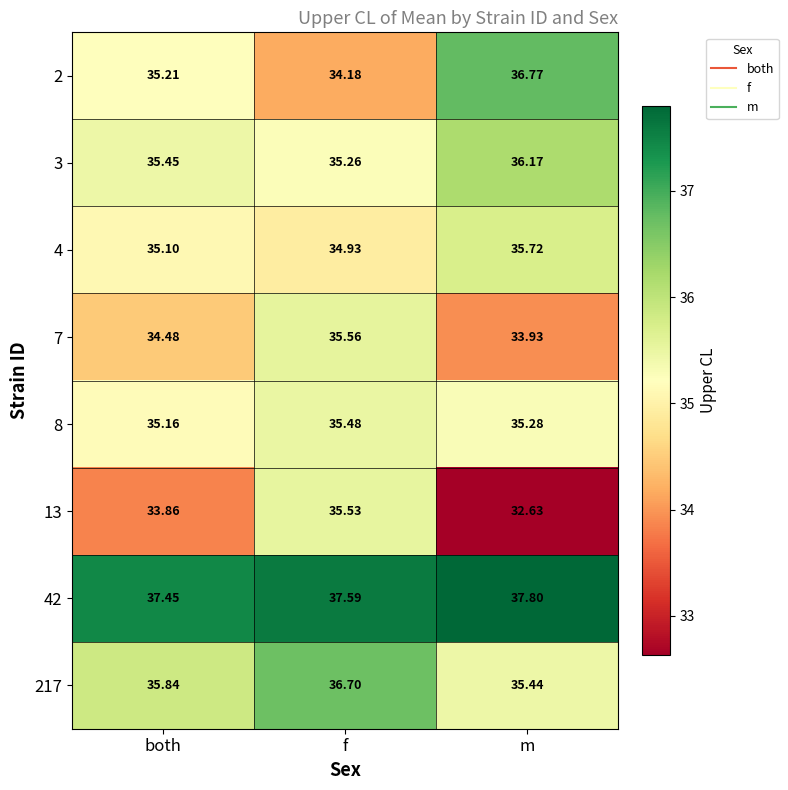

Which category has the lowest value across all series?

m